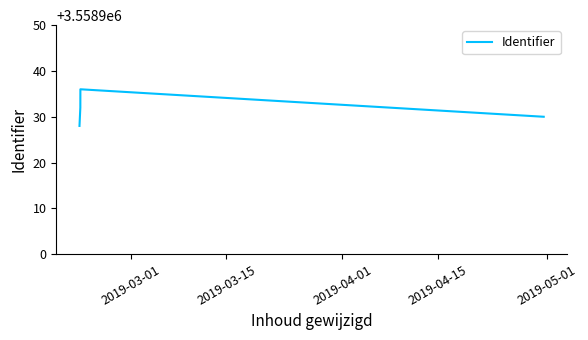

Reading right to left, extract all data points from this chart.

3558930	3558936	3558934	3558932	3558928